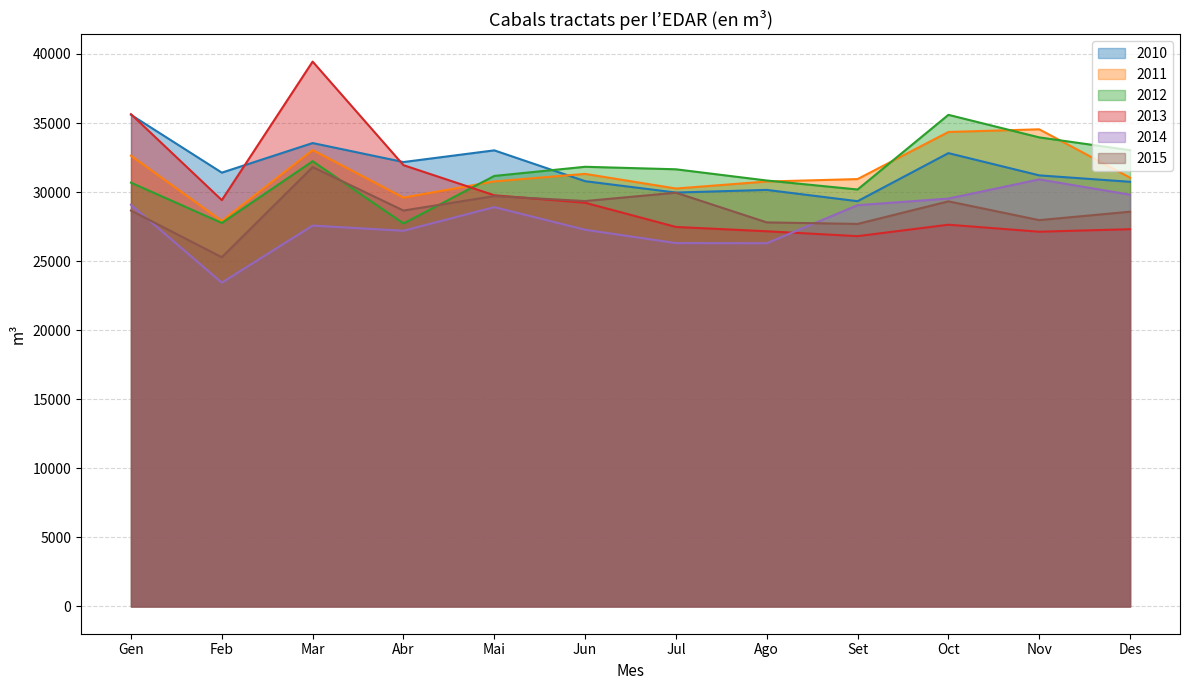

Which has a higher value, Des or Ago?

Des